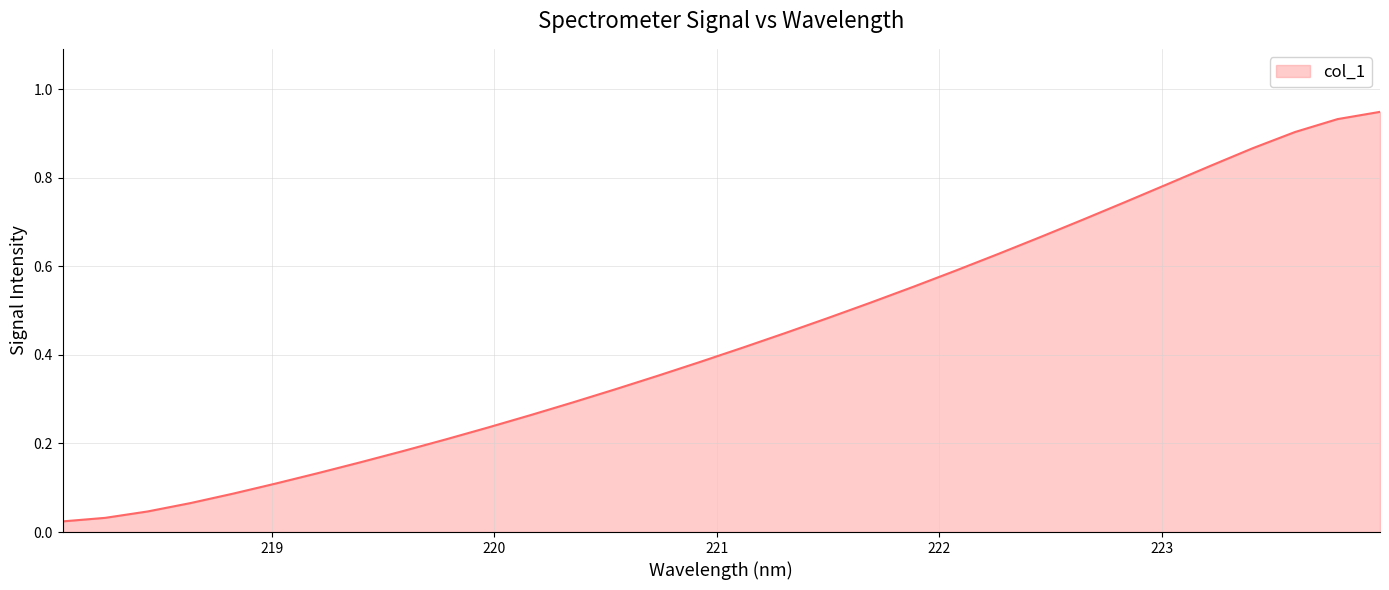

What is the difference between the maximum and second lowest values?

0.9